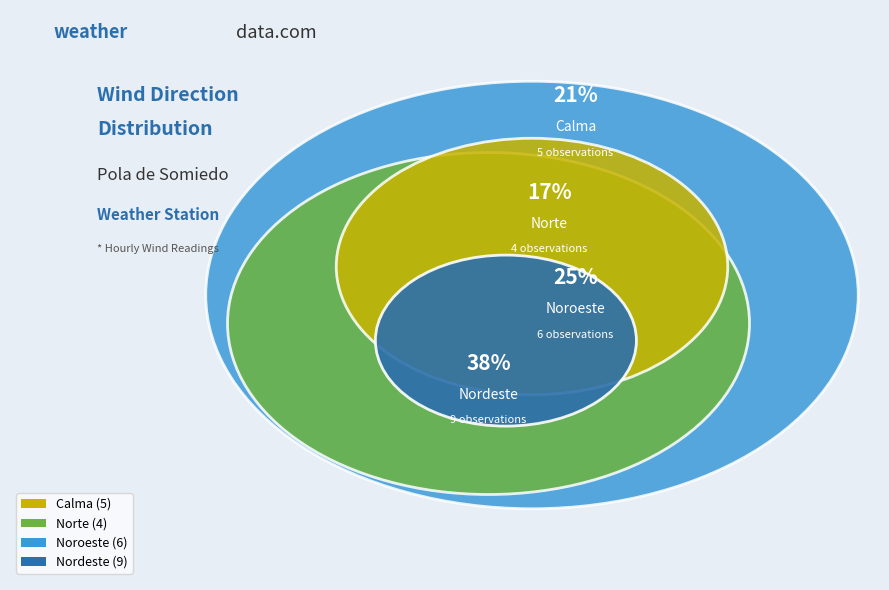

To the nearest percent, what is the average slice percentage?

25%